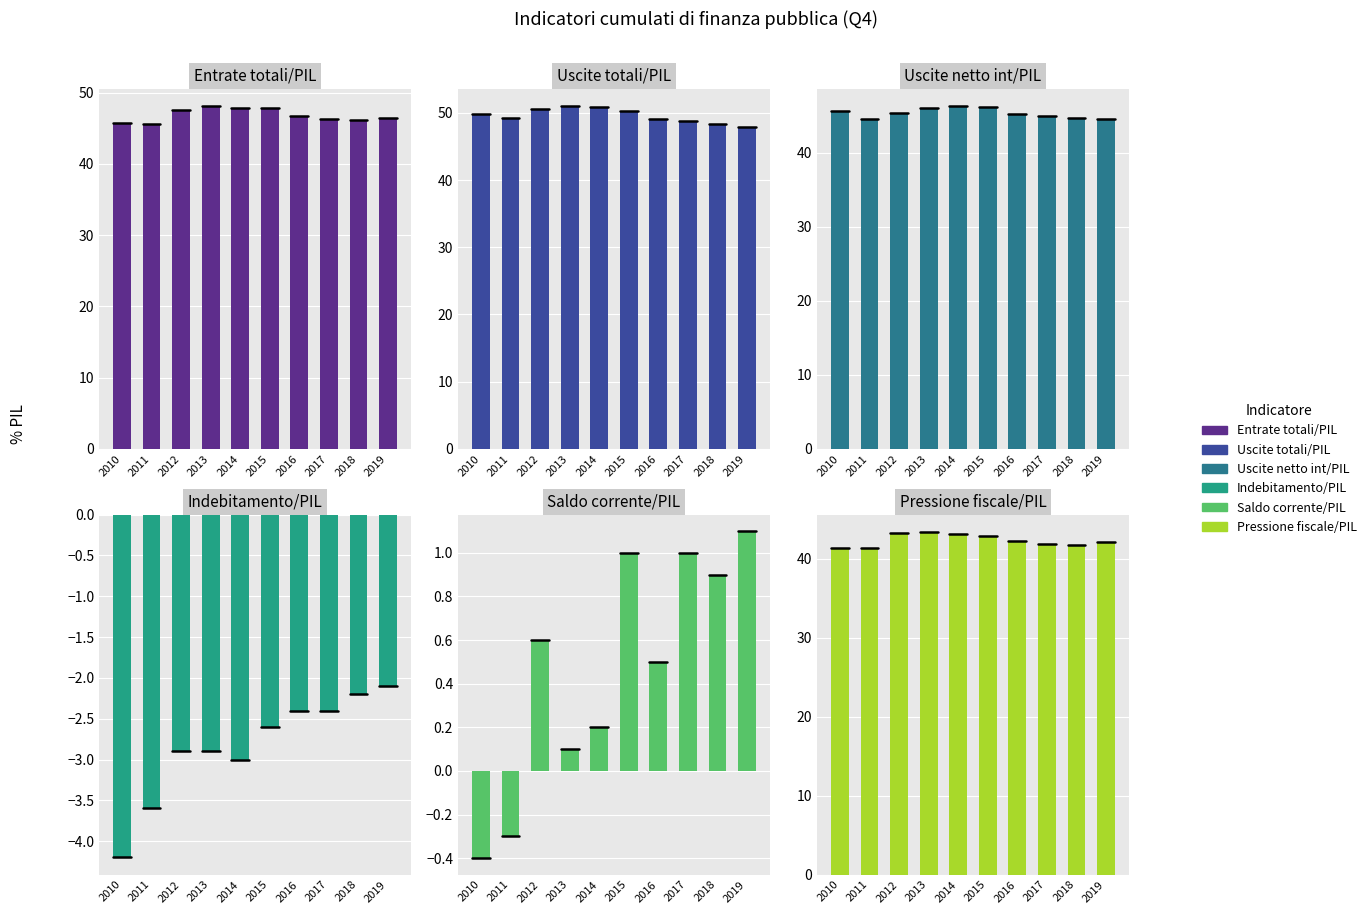

Which series has the largest total across all categories?

Uscite totali/PIL